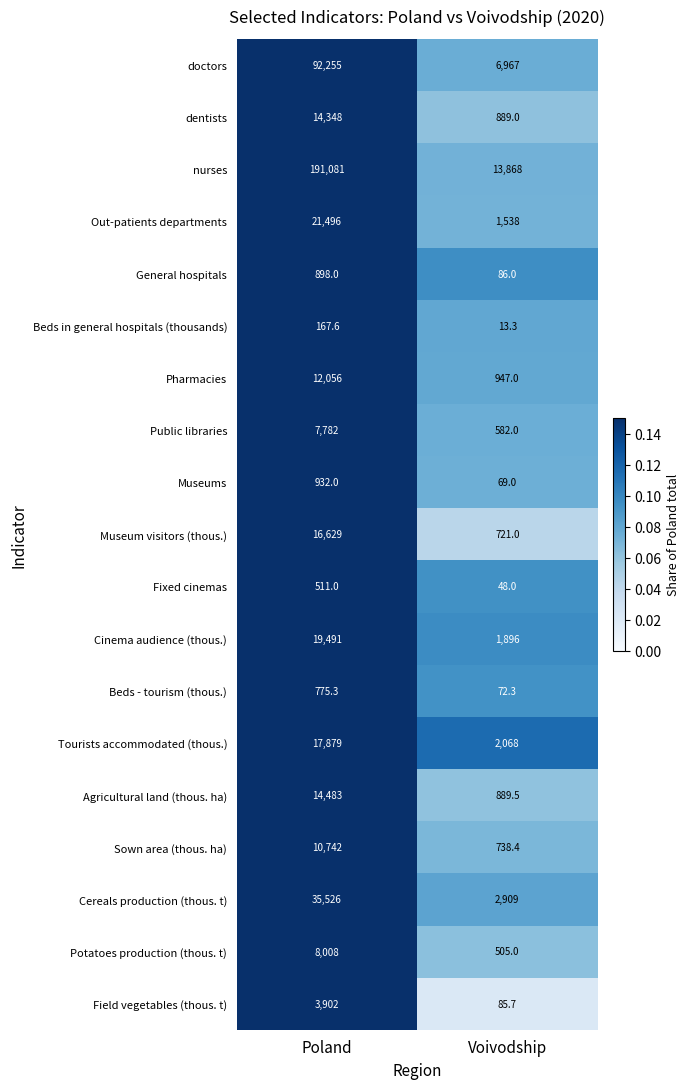

What is the sum of all nurses values?

204949.0